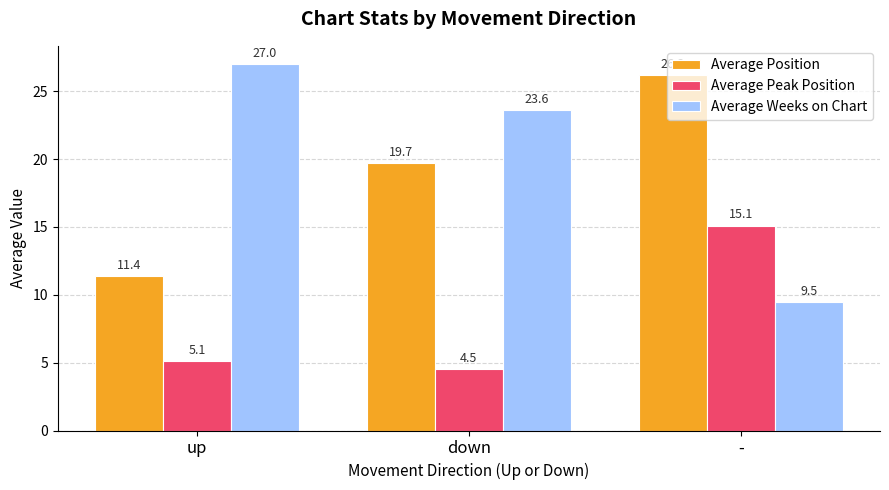

What is the minimum value shown in the chart?

4.5